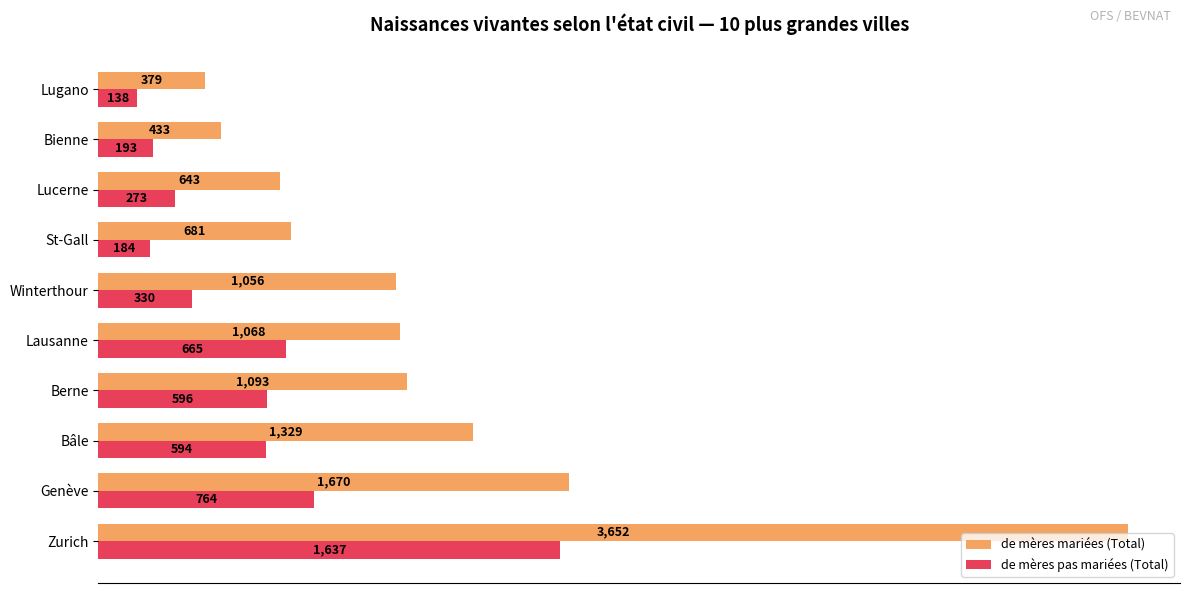

At Lugano, list the series in order from smallest to largest.

de mères pas mariées (Total), de mères mariées (Total)